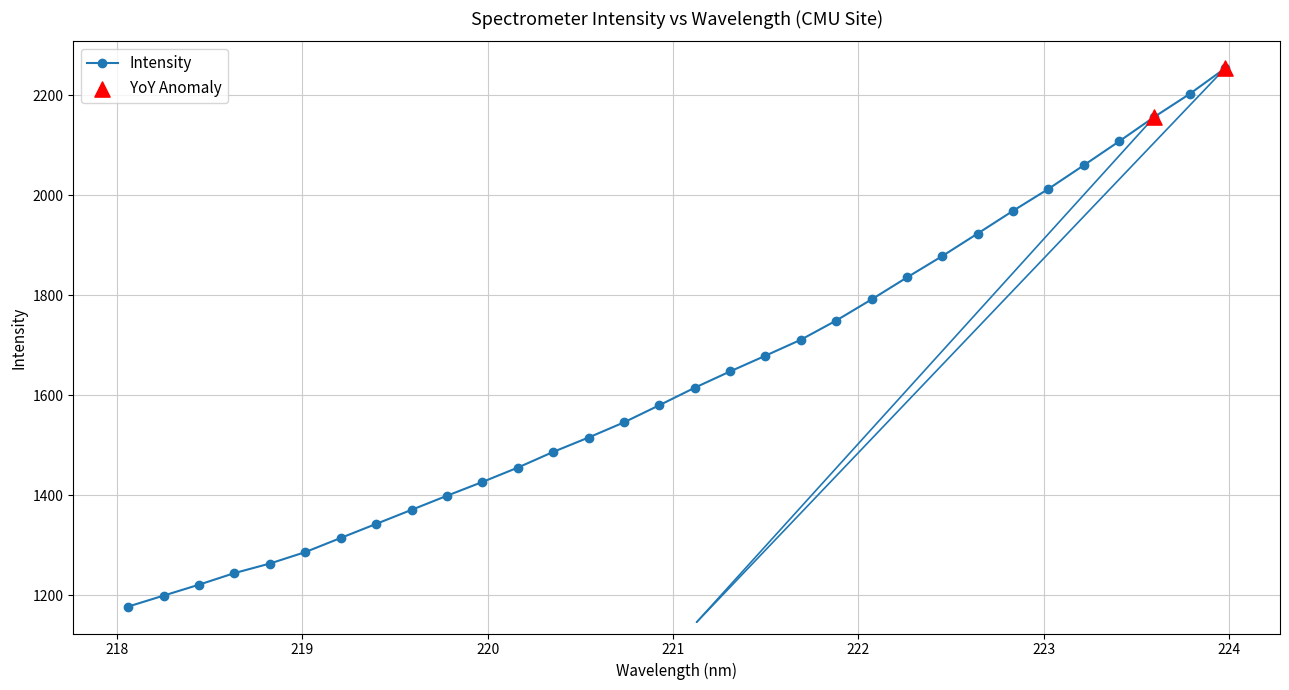

True or false: there are more than 2 points higher than both neighbors.

False